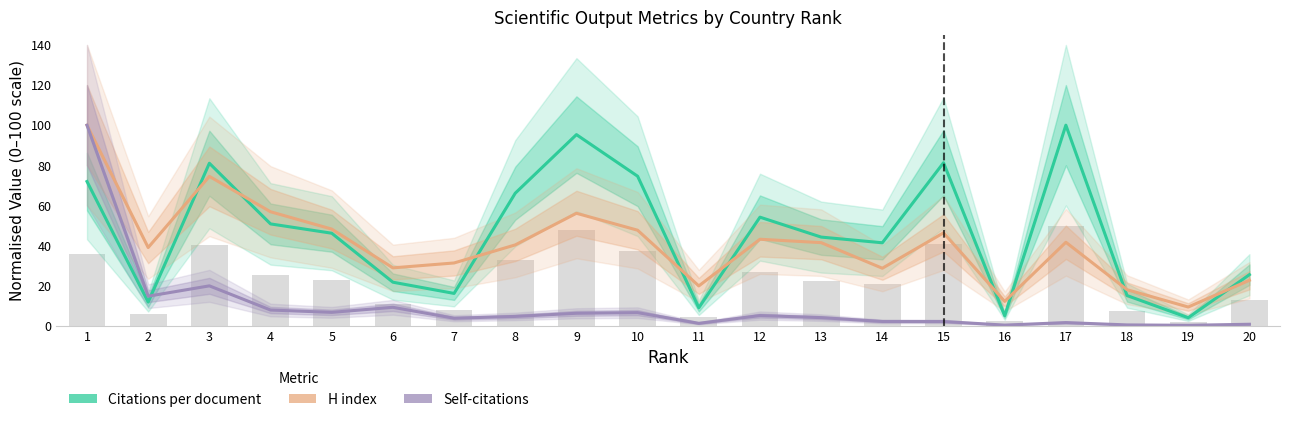

Where does the Citations per document series first go above 46?

1